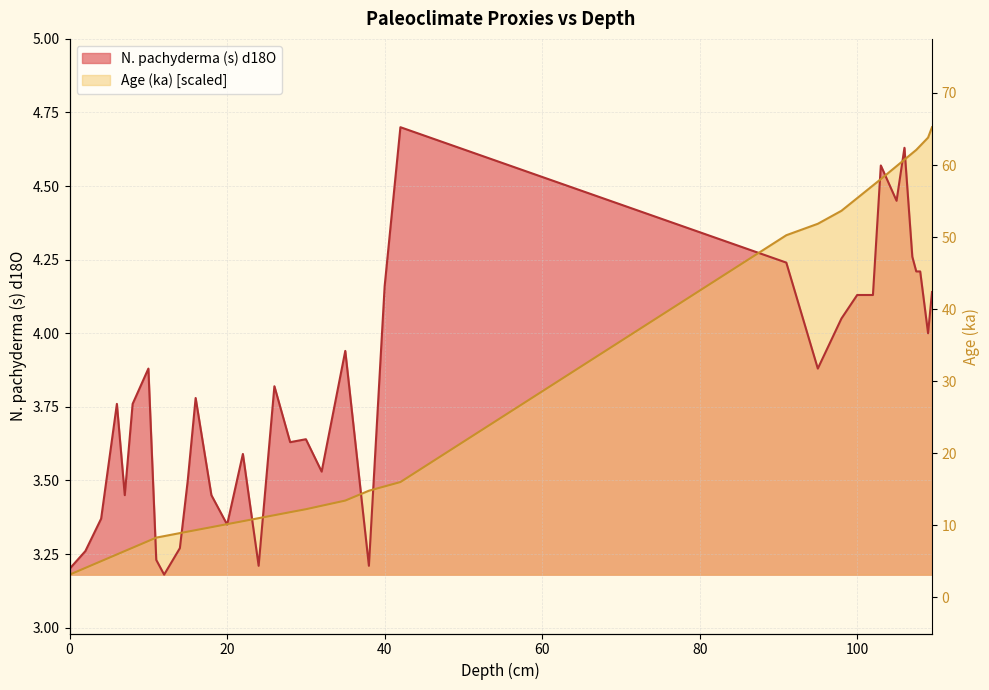

Rank the series by their average value, from highest to lowest.

N. pachyderma (s) d18O, Age (ka)